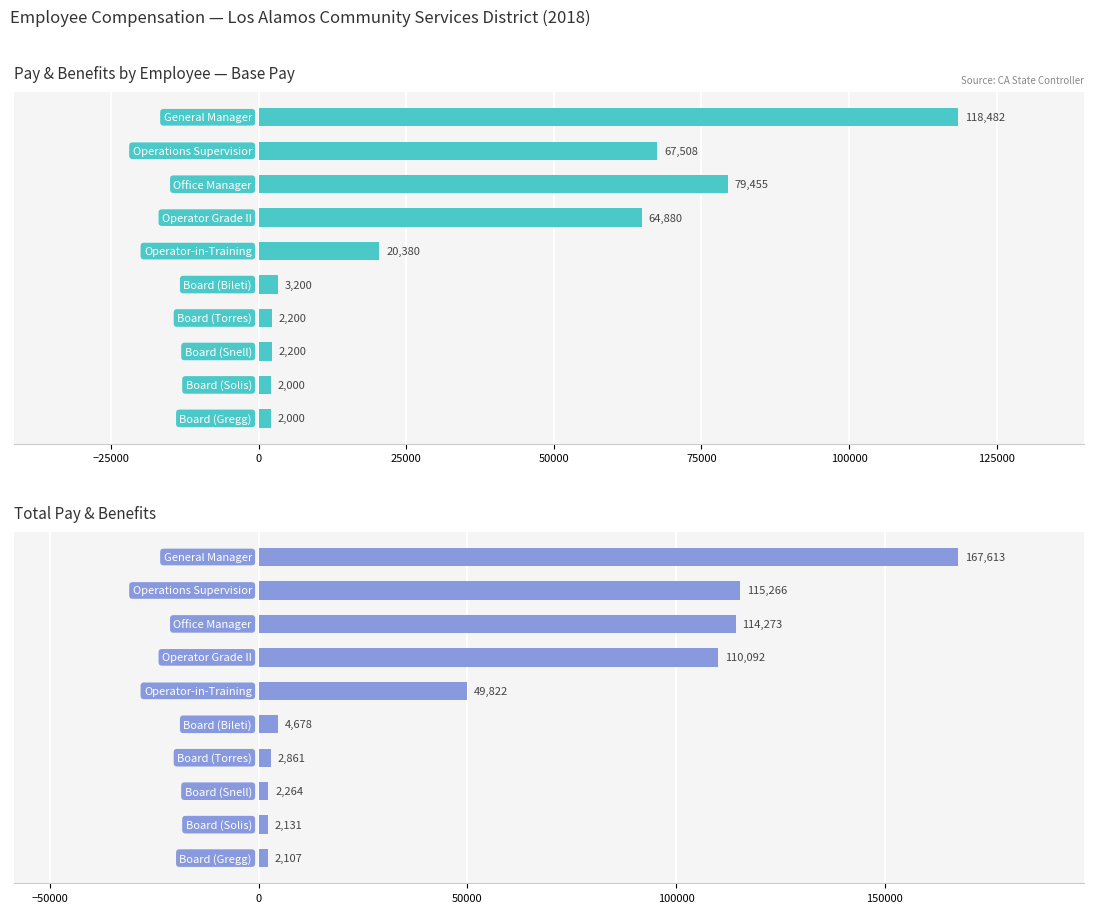

What is the minimum value for Total Pay & Benefits?

2107